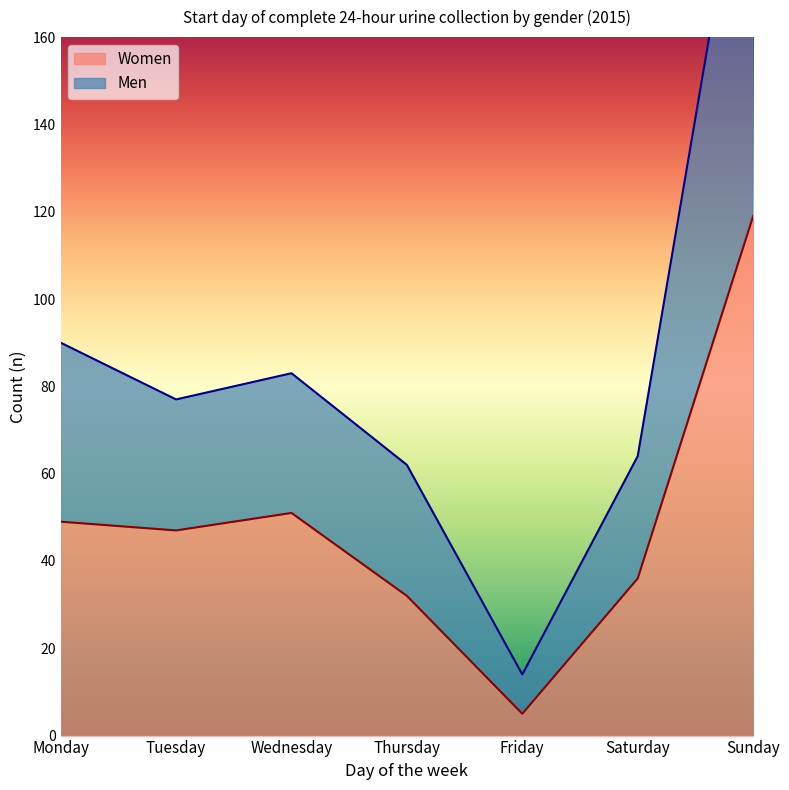

Rank the series by their maximum value, from highest to lowest.

Men, Women